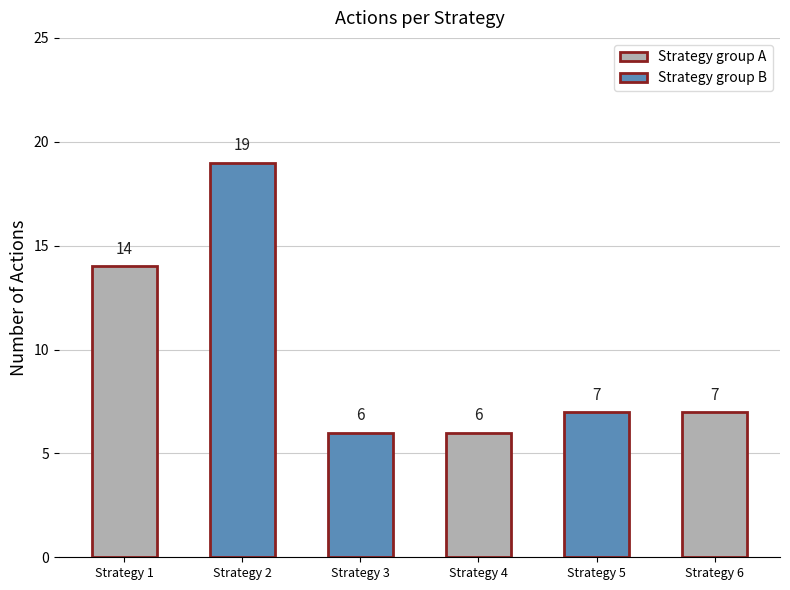

True or false: the data shows 4 at Strategy 5.

False